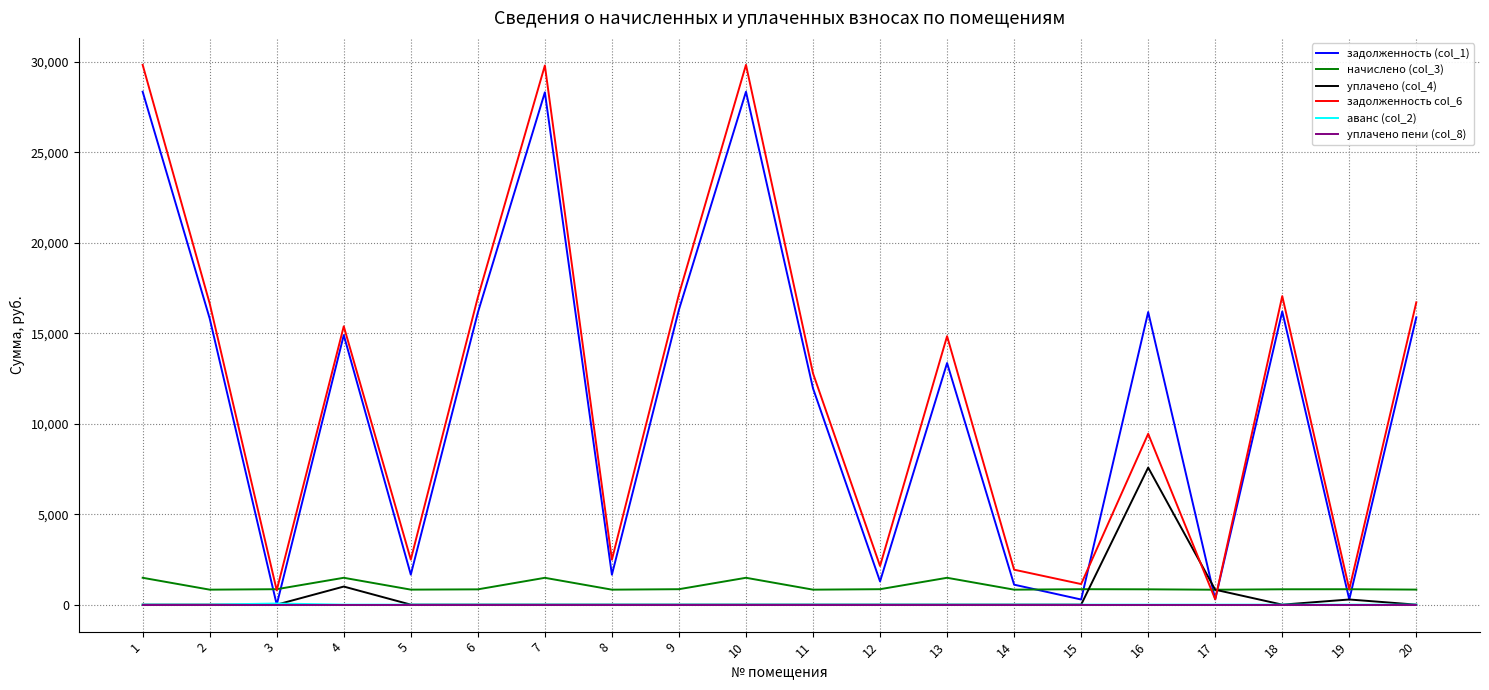

Which category has the lowest value in the задолженность (col_1) series?

3